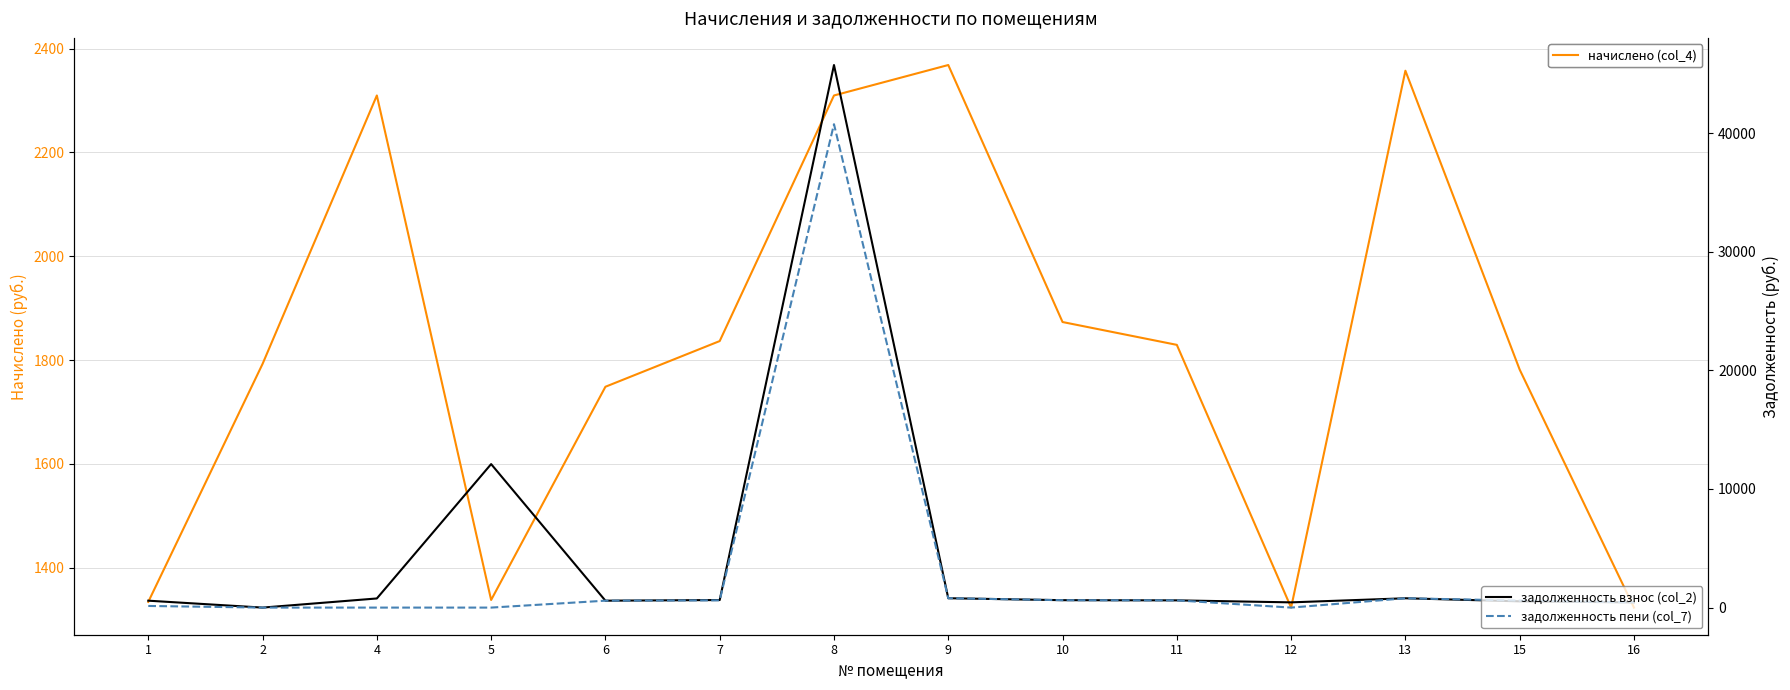

Which category has the highest value in the задолженность взнос (col_2) series?

8